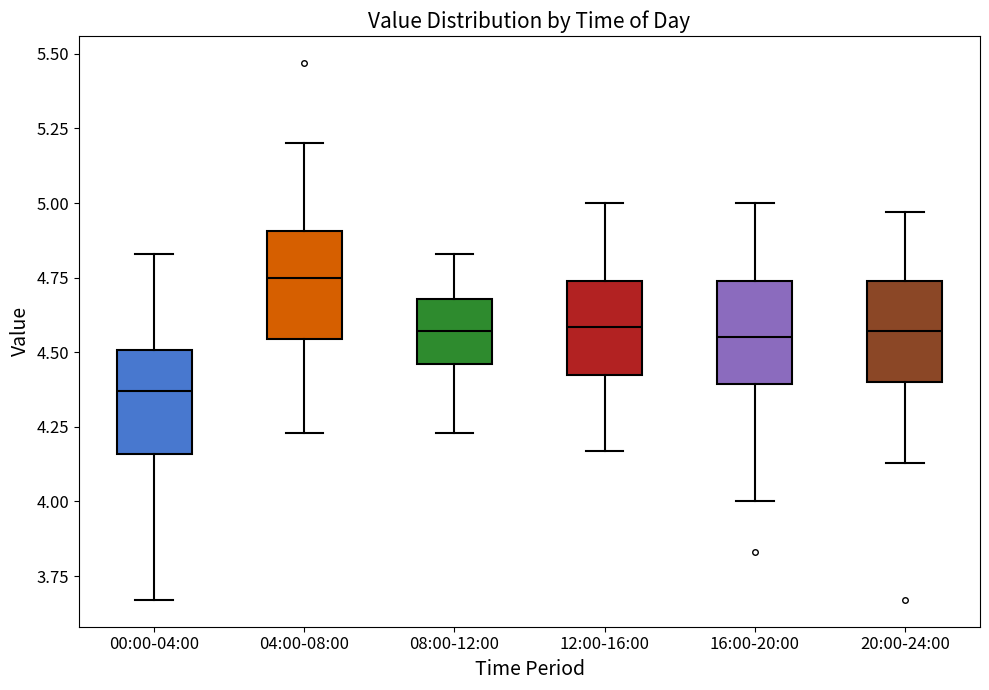

Which box has the lowest median line?

00:00-04:00